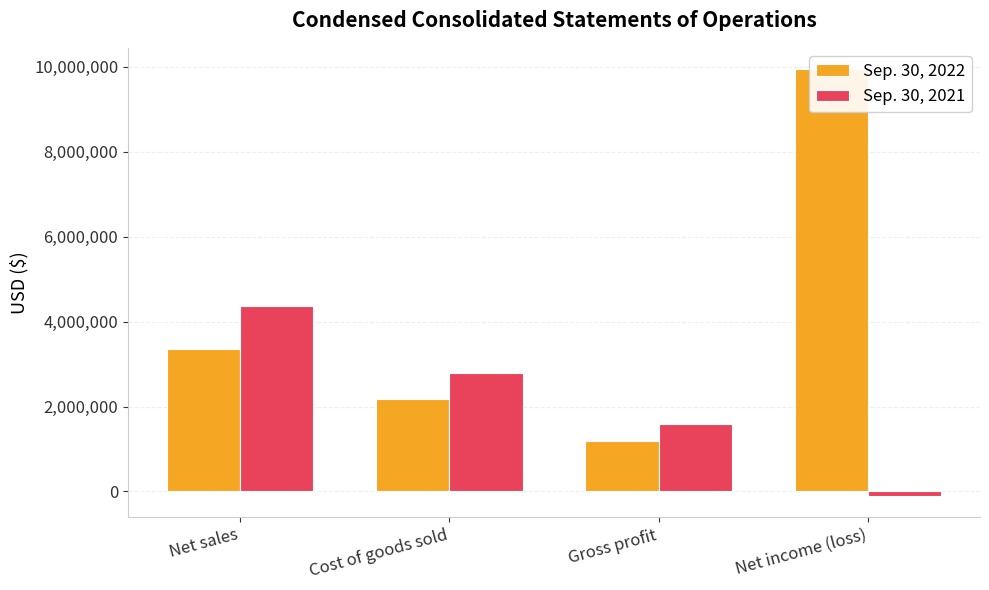

What is the total value across all series at Cost of goods sold?

4951535